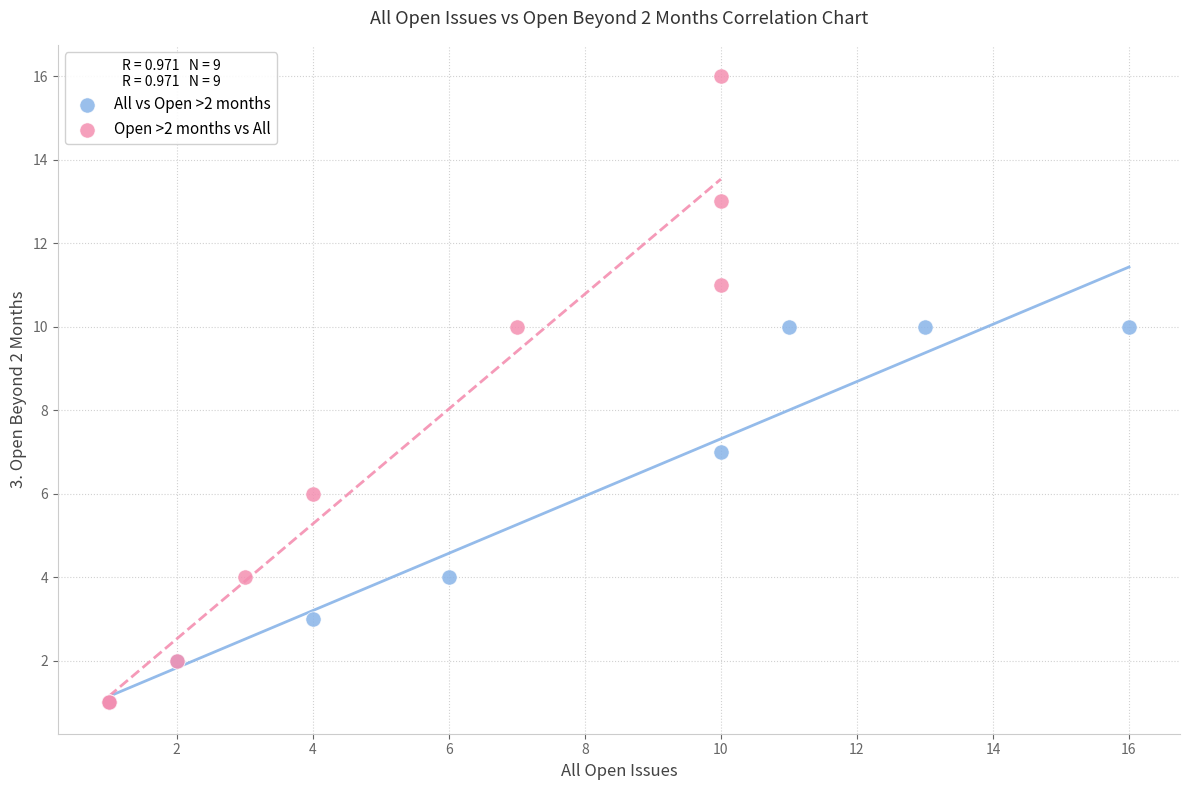

Which series contains the highest Y value?

Open >2 months vs All